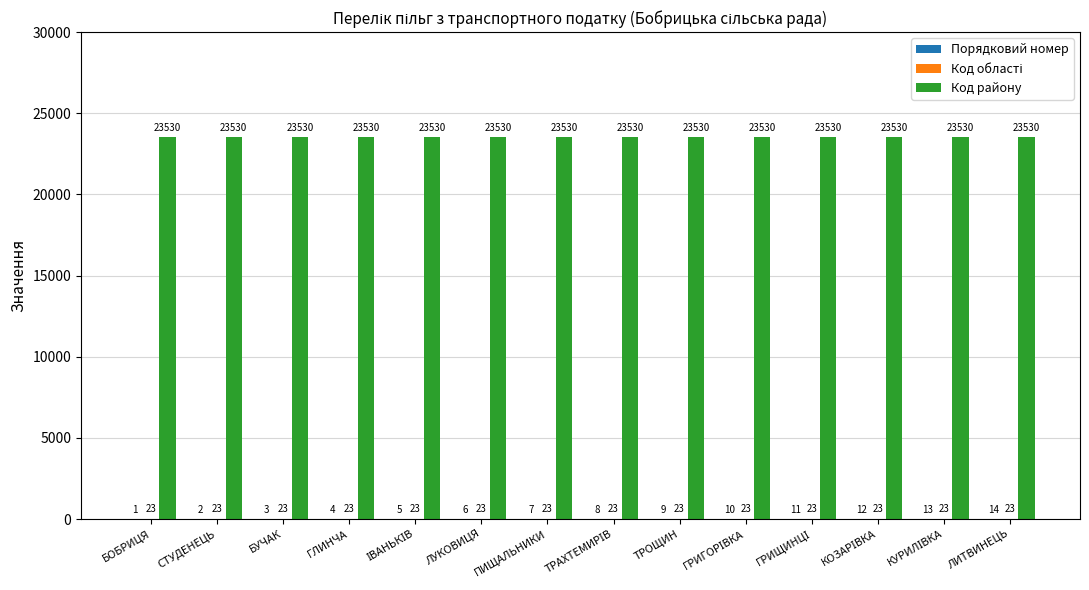

How many groups of bars are there?

14